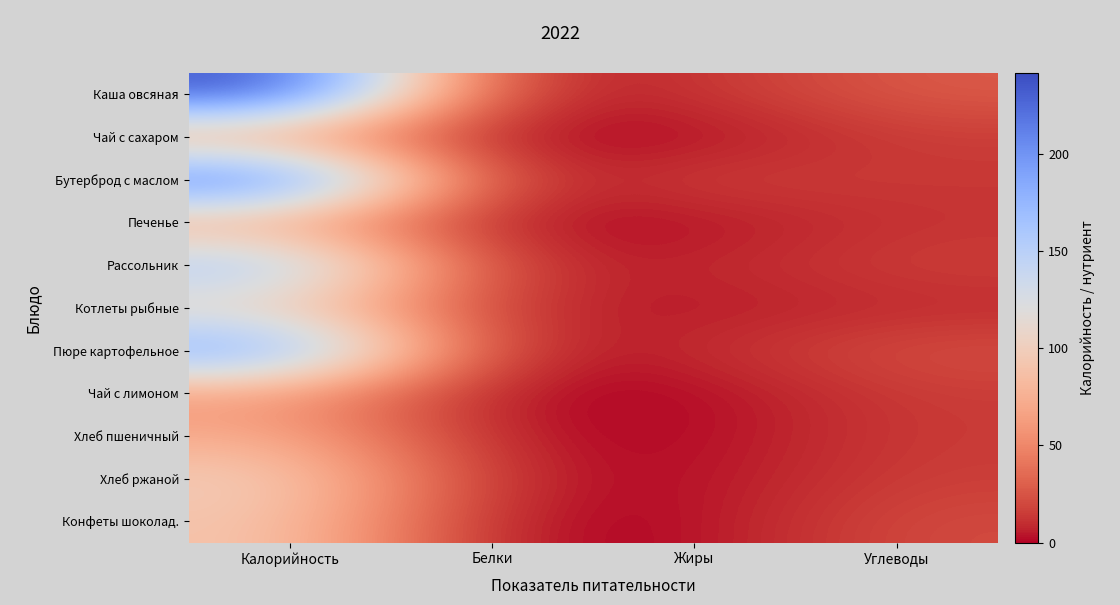

Reading right to left, extract all data points from this chart.

Каша овсяная: Углеводы=27.7	Жиры=10.9	Белки=5.9	Калорийность=241.5
Чай с сахаром: Углеводы=15.0	Жиры=0.0	Белки=0.0	Калорийность=58.0
Бутерброд с маслом: Углеводы=13.6	Жиры=18.0	Белки=2.2	Калорийность=230.0
Печенье: Углеводы=11.8	Жиры=1.6	Белки=1.2	Калорийность=66.6
Рассольник: Углеводы=16.4	Жиры=6.9	Белки=8.5	Калорийность=164.5
Котлеты рыбные: Углеводы=8.5	Жиры=3.2	Белки=9.7	Калорийность=102.0
Пюре картофельное: Углеводы=22.5	Жиры=8.5	Белки=3.2	Калорийность=195.3
Чай с лимоном: Углеводы=15.2	Жиры=0.0	Белки=0.3	Калорийность=60.0
Хлеб пшеничный: Углеводы=14.6	Жиры=0.3	Белки=2.4	Калорийность=72.6
Хлеб ржаной: Углеводы=16.0	Жиры=1.2	Белки=5.2	Калорийность=100.0
Конфеты шоколад.: Углеводы=21.0	Жиры=1.1	Белки=0.6	Калорийность=92.0